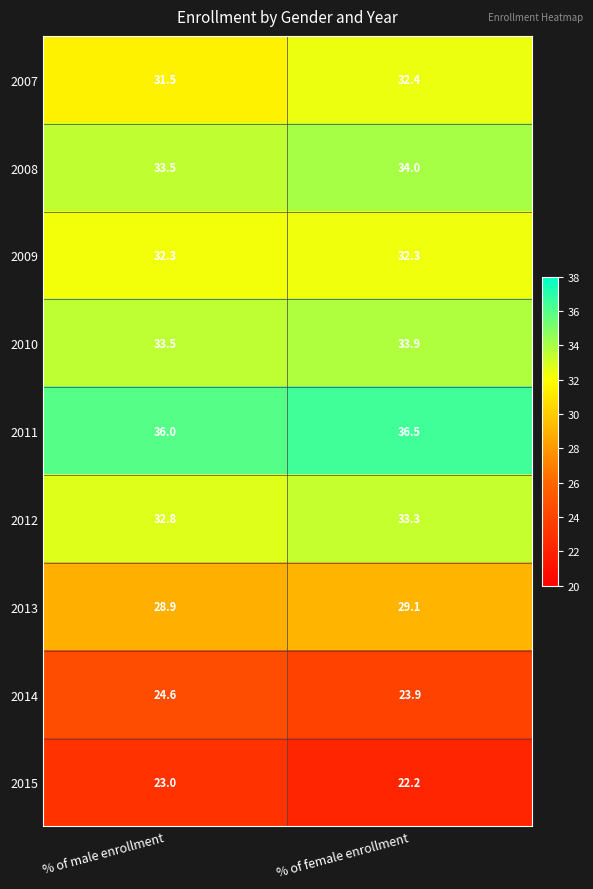

Reading right to left, what are all the values shown in this chart?

2007: 32.4	31.5
2008: 34.0	33.5
2009: 32.3	32.3
2010: 33.9	33.5
2011: 36.5	36.0
2012: 33.3	32.8
2013: 29.1	28.9
2014: 23.9	24.6
2015: 22.2	23.0